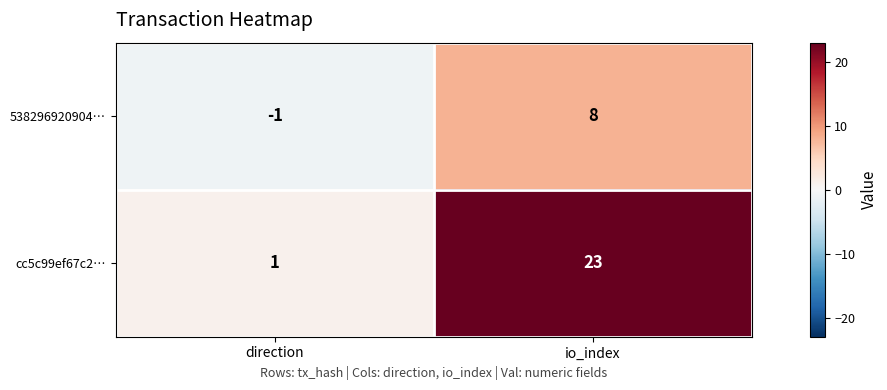

The 538296920904… series shows 11 at io_index. True or false?

False